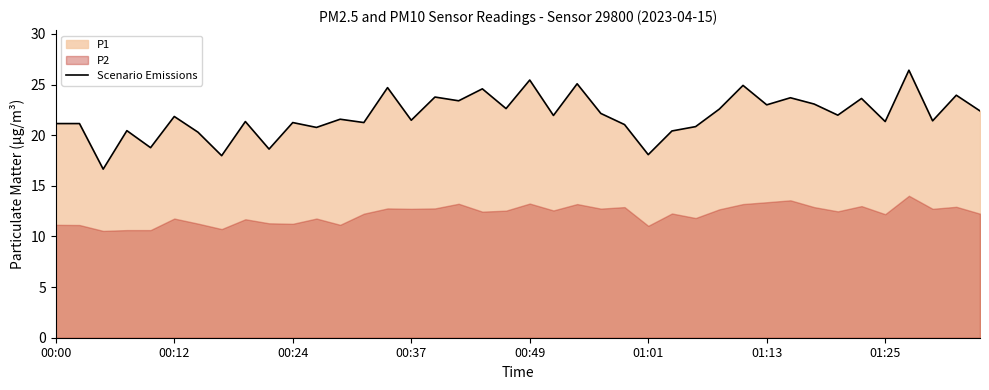

What is the highest value of the Scenario Emissions series?

26.4